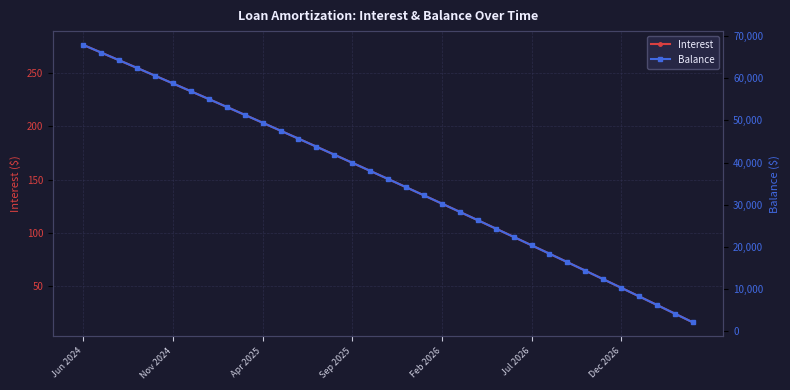

True or false: Interest has a value of 82.3 at Dec 2026.

False